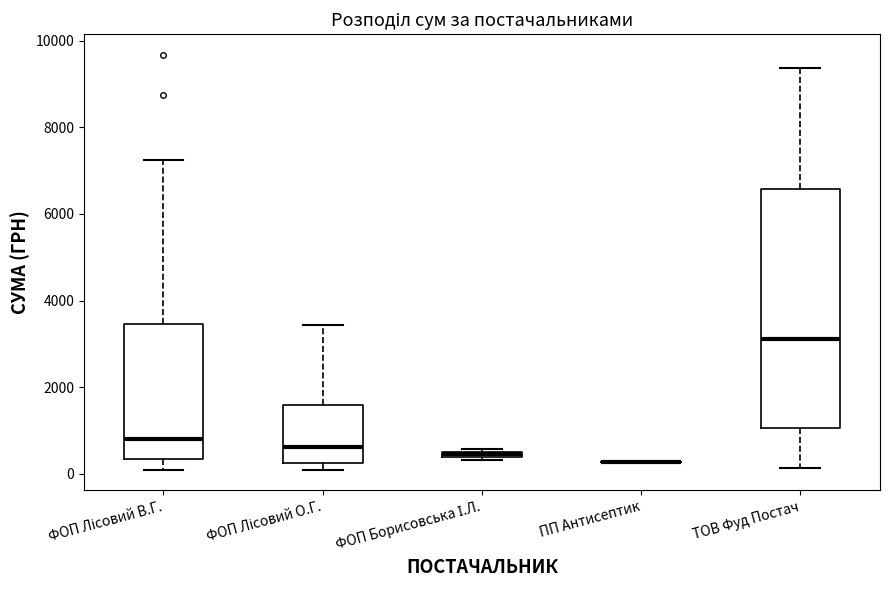

Where is the upper edge of the box for ФОП Борисовська І.Л. on the y-axis? The values are not printed on the chart, so give them approximately, as read against the axis.

600